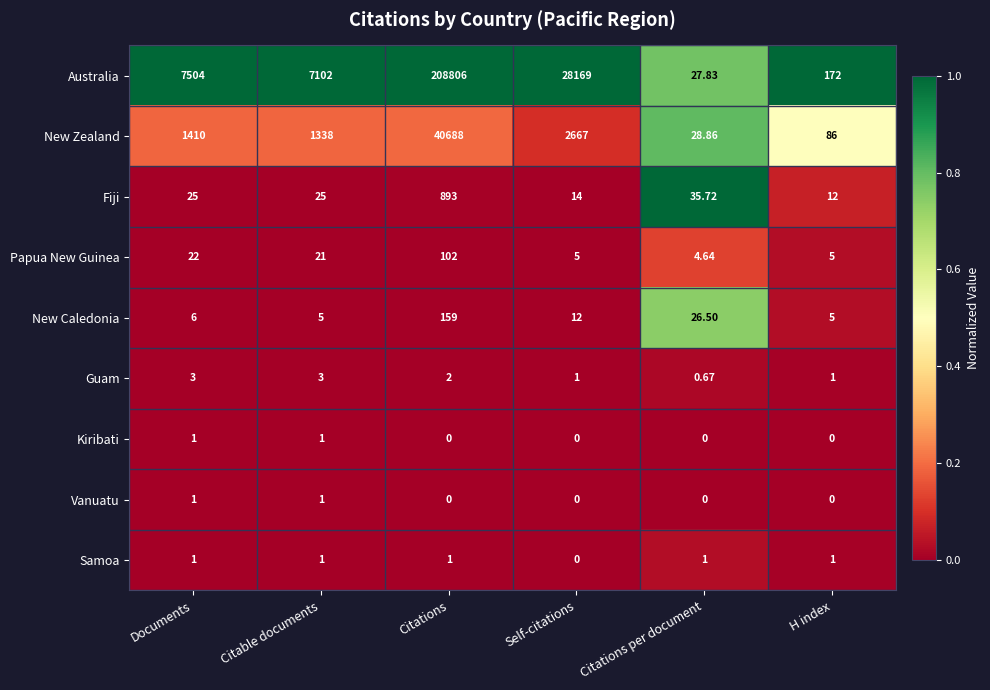

At which category does the chart reach its peak across all series?

Citations